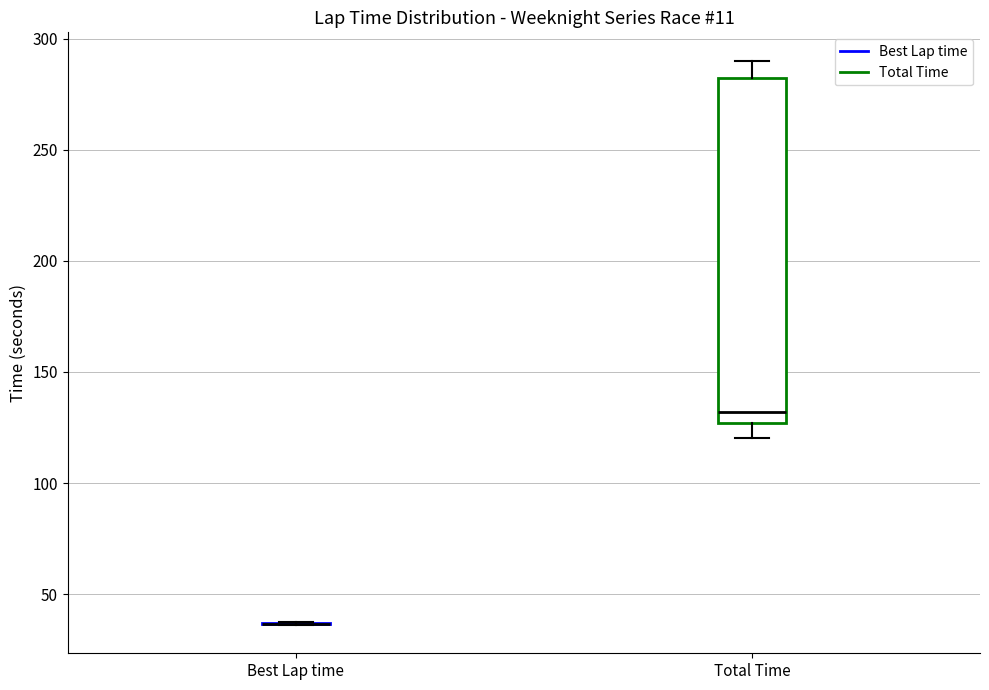

Reading left to right, read every box against the y-axis: the position of its median line, the range the box covers, and the ends of its whiskers. The values are not printed on the chart, so give them approximately, as read against the axis.

Best Lap time: box collapsed to a line at 35, whiskers 35 to 40
Total Time: median 130, box 125 to 280, whiskers 120 to 290